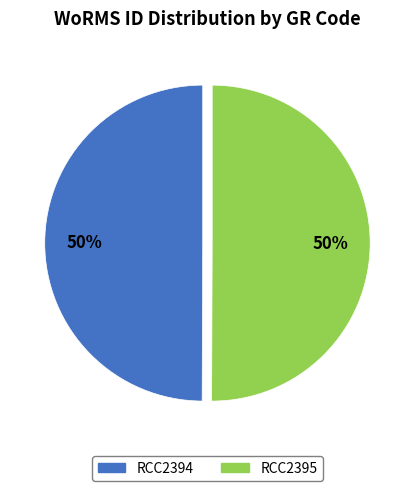

To the nearest percent, what percentage of the pie is RCC2395?

50%